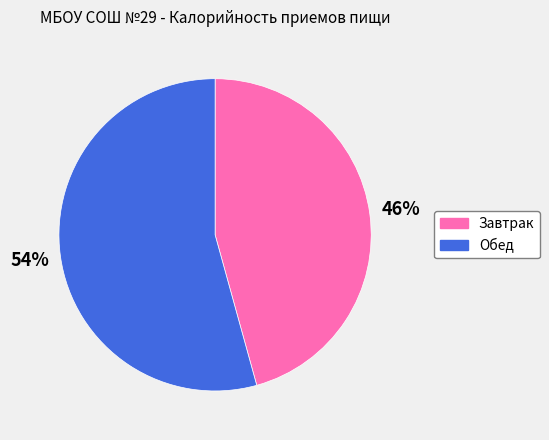

To the nearest percent, what percentage of the pie is Завтрак?

46%